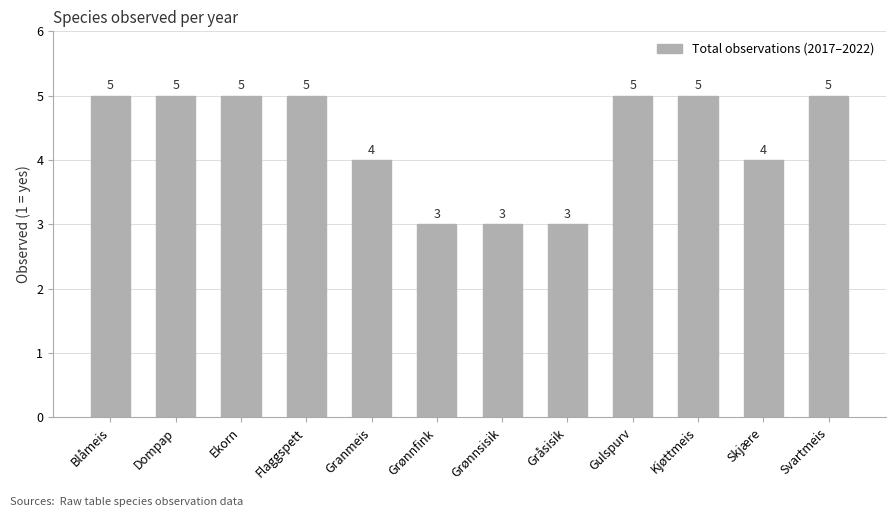

What is the average value?

4